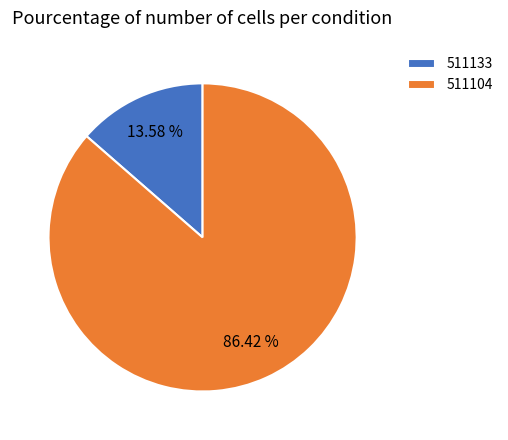

What portion of the pie excludes 511133?

86.4%